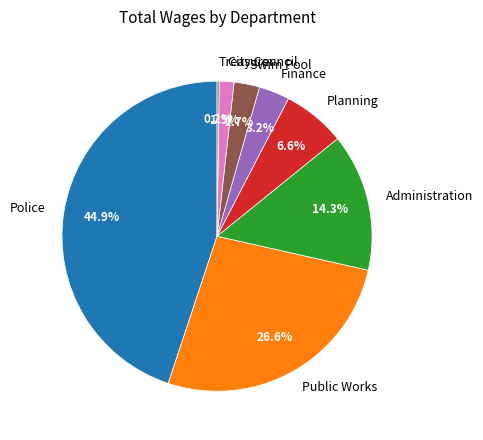

Is Public Works the majority of the pie?

No